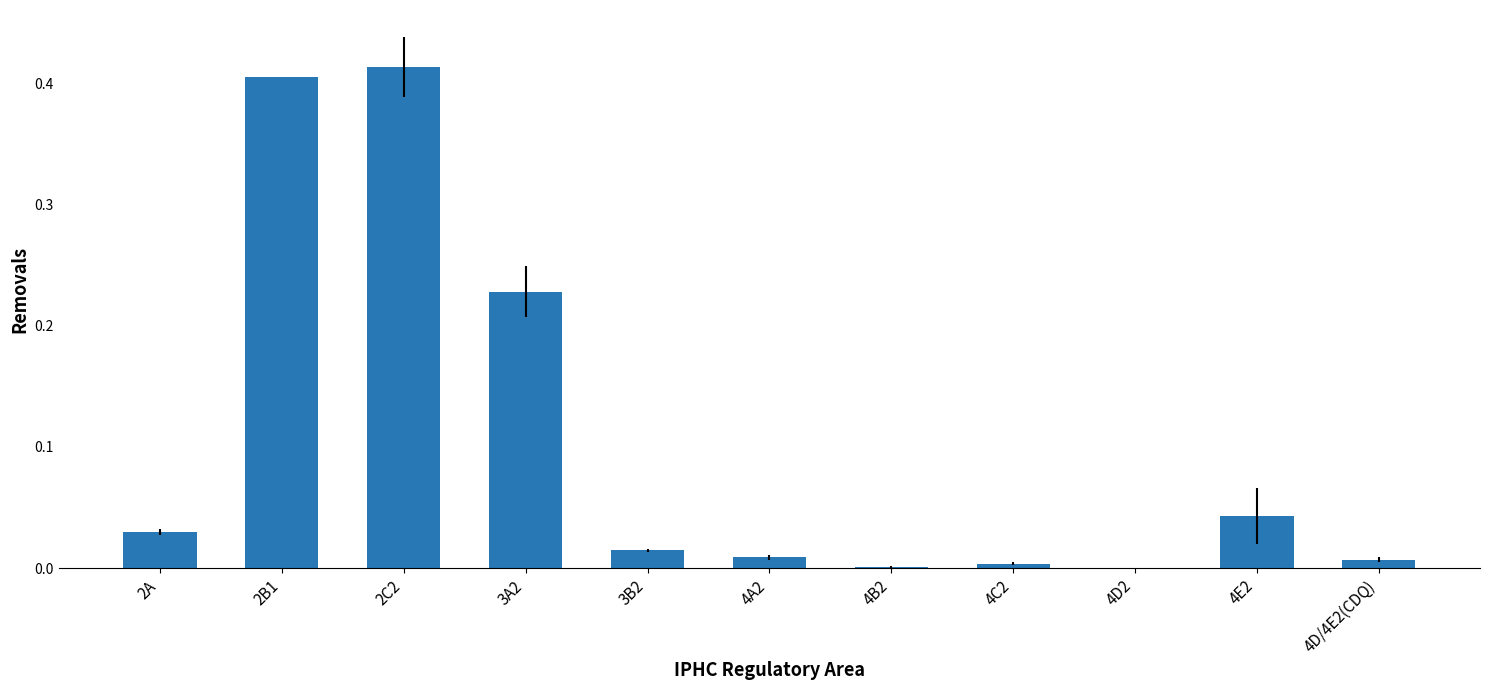

Is it true that the value at 3B2 is 0.0?

True